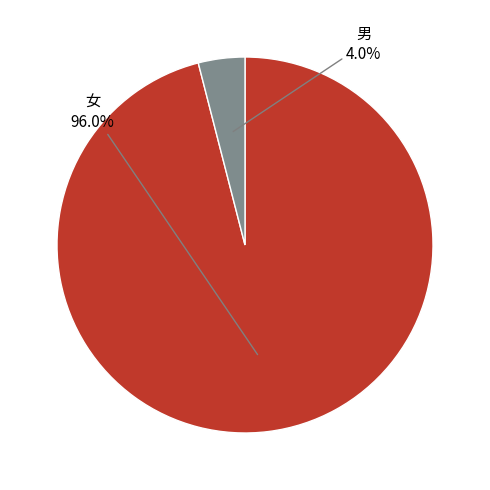

True or false: 女 accounts for 87% of the total.

False